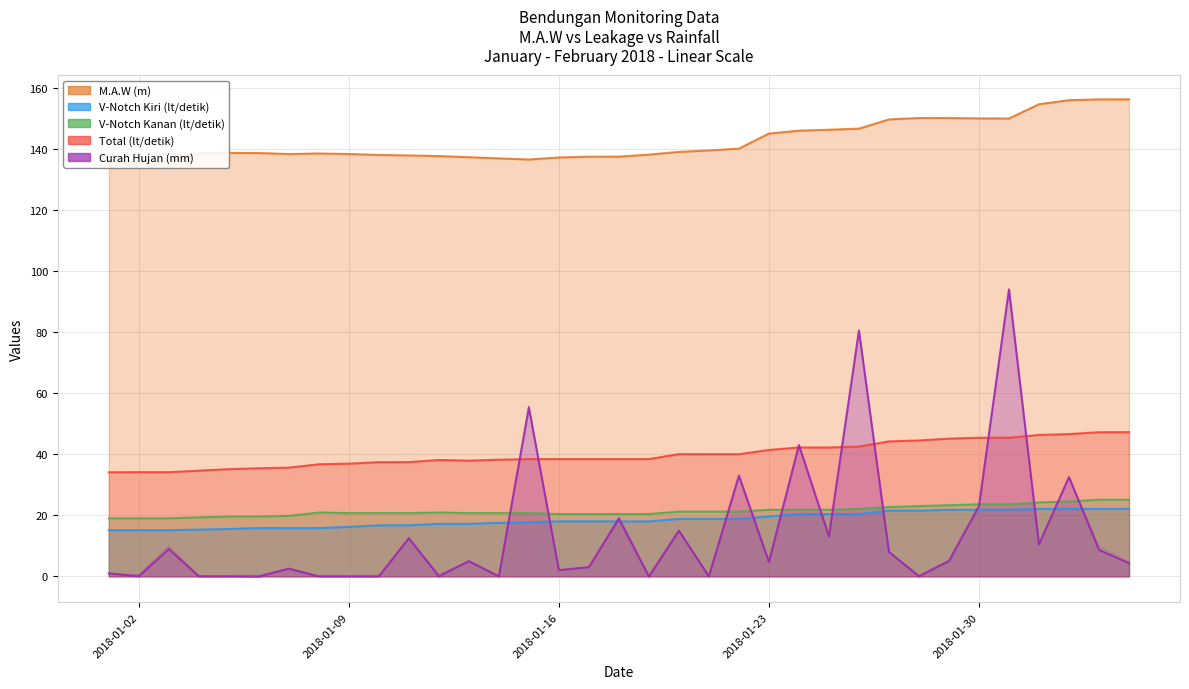

At how many categories does at least one series exceed 120?

35